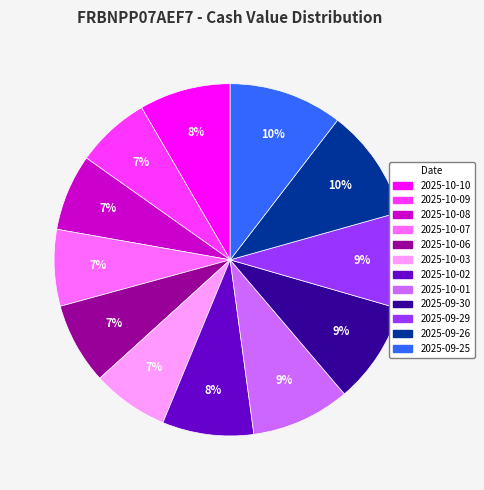

Is the sum of 2025-09-29 and 2025-09-30 greater than half?

No